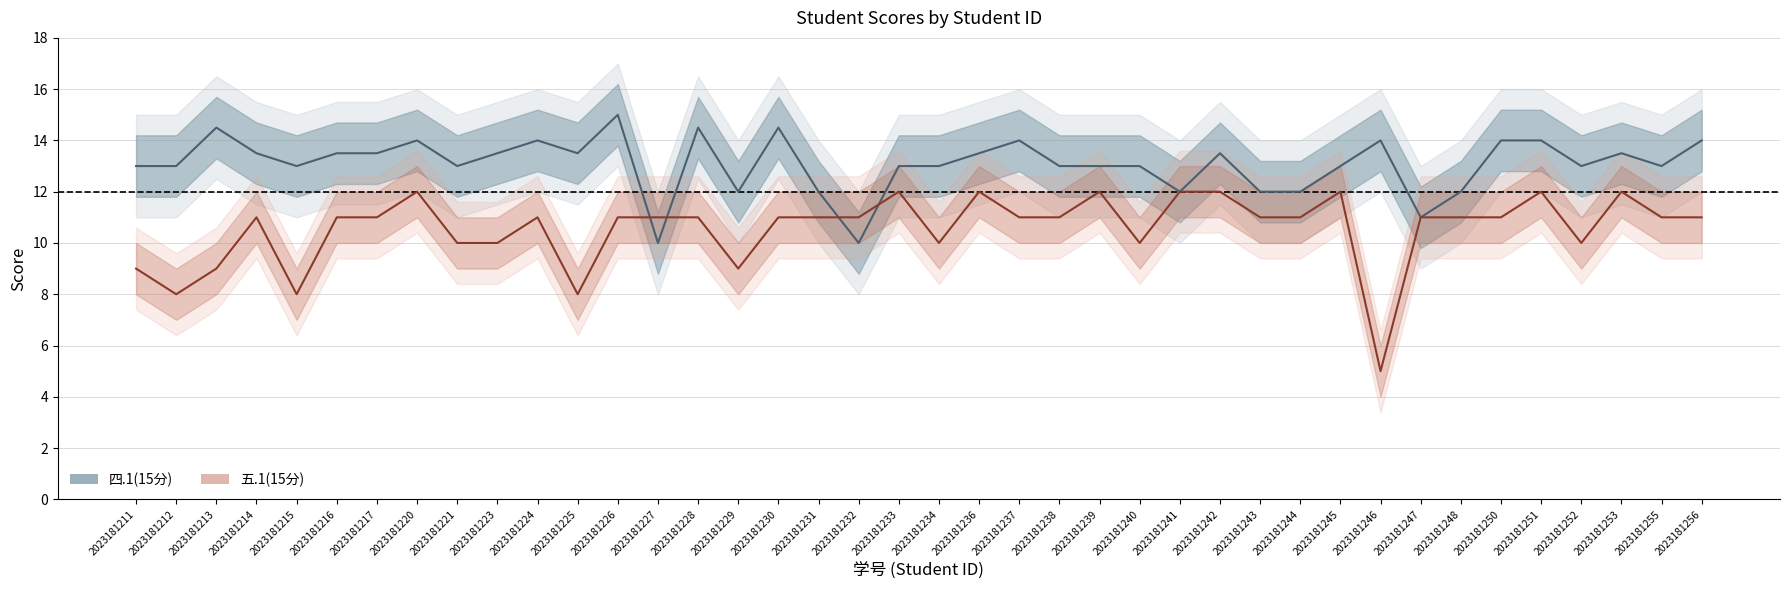

True or false: 五.1(15分) has a value of 12.0 at 2023181245.

True